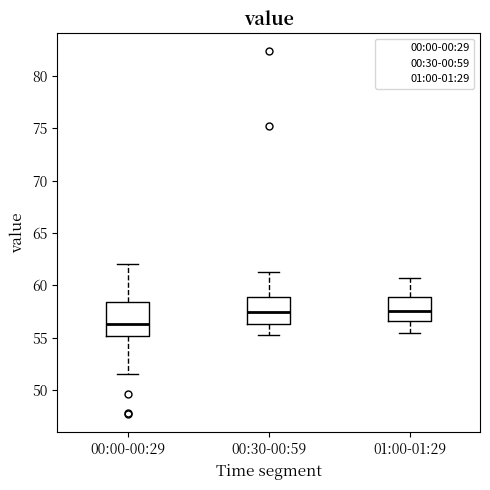

Where does the median line of the box for 01:00-01:29 sit on the y-axis? The values are not printed on the chart, so give them approximately, as read against the axis.

57.5